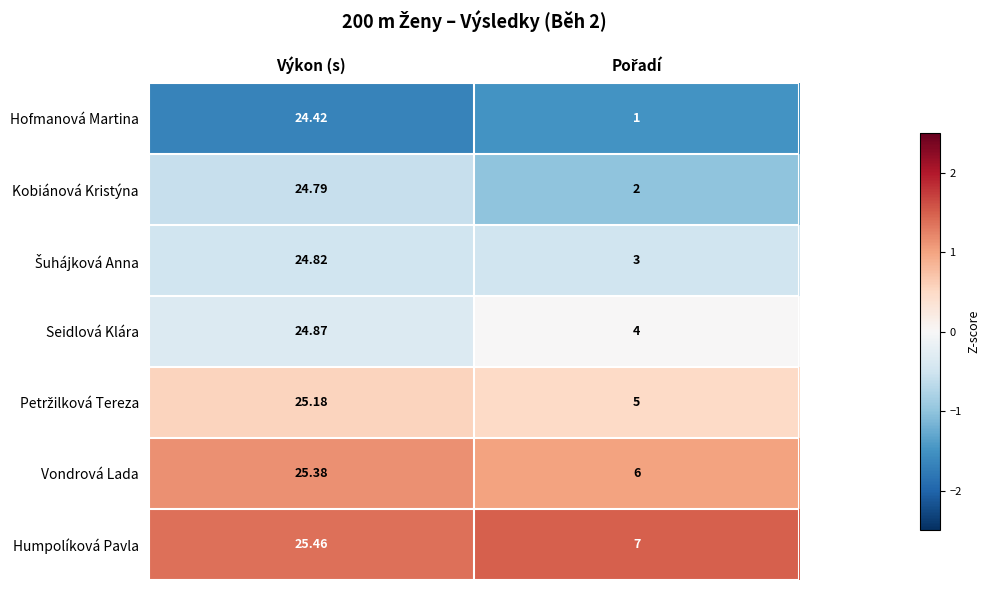

Which category has the highest value in the Seidlová Klára series?

Výkon (s)